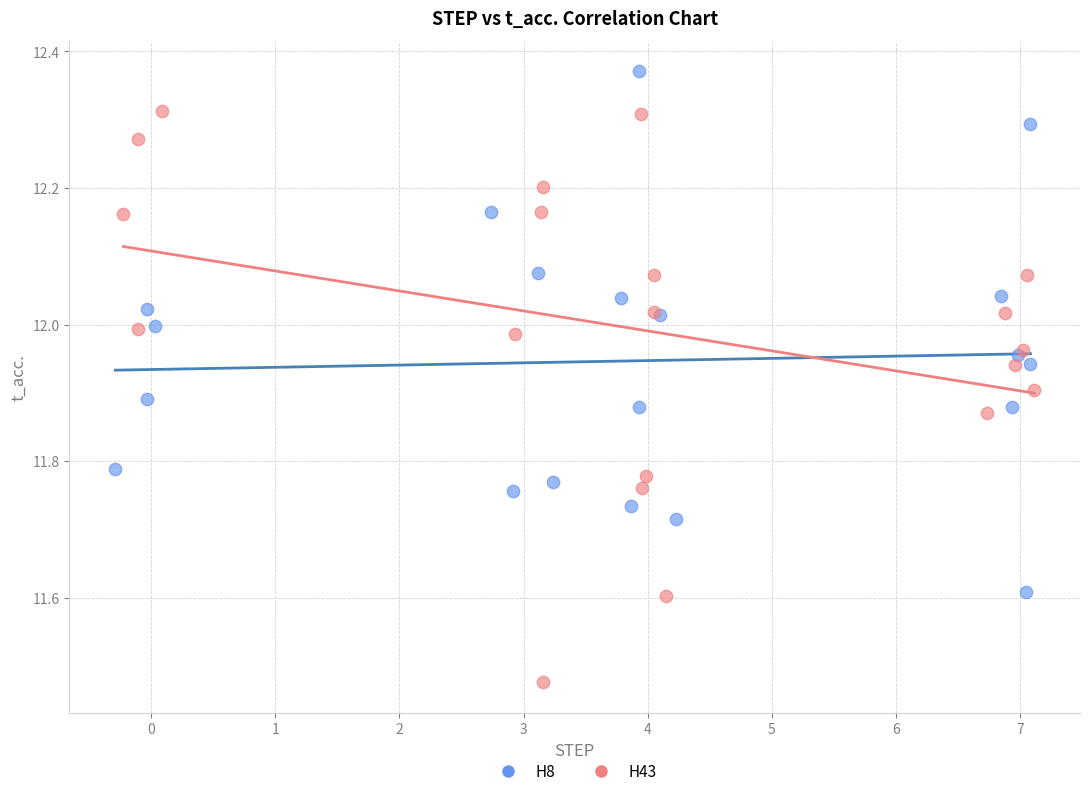

Which series reaches the maximum Y coordinate?

H8